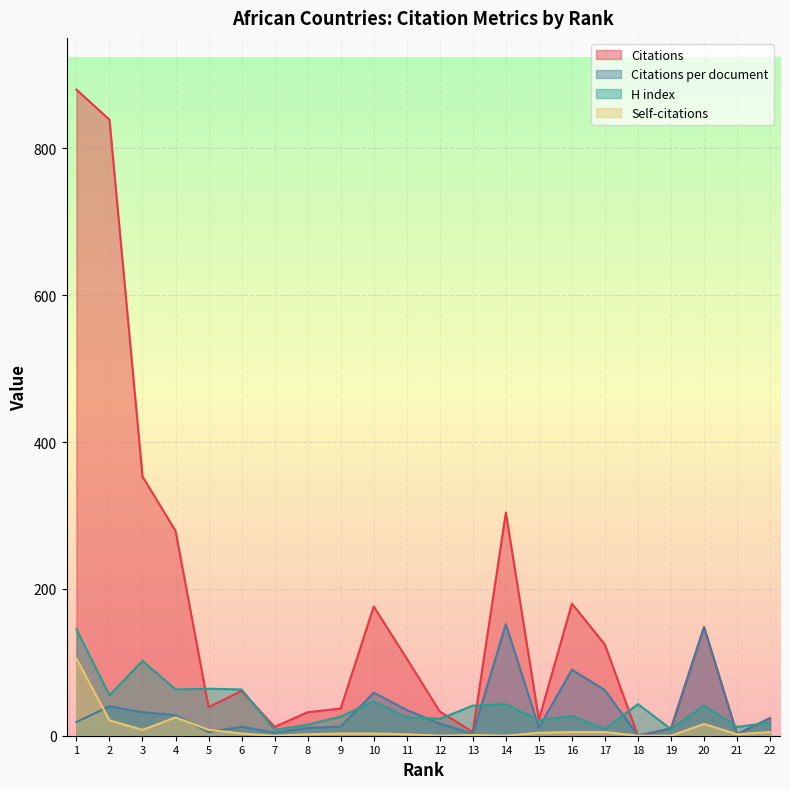

List the labels in order of Self-citations value, smallest first.

7, 12, 14, 18, 19, 13, 8, 11, 21, 6, 9, 10, 15, 16, 17, 22, 3, 5, 20, 2, 4, 1